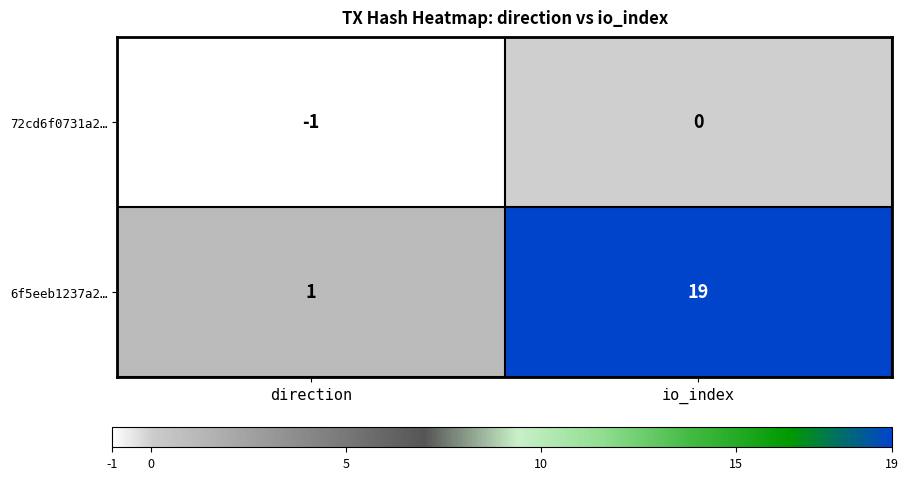

What is the difference between the highest and lowest values at direction?

2